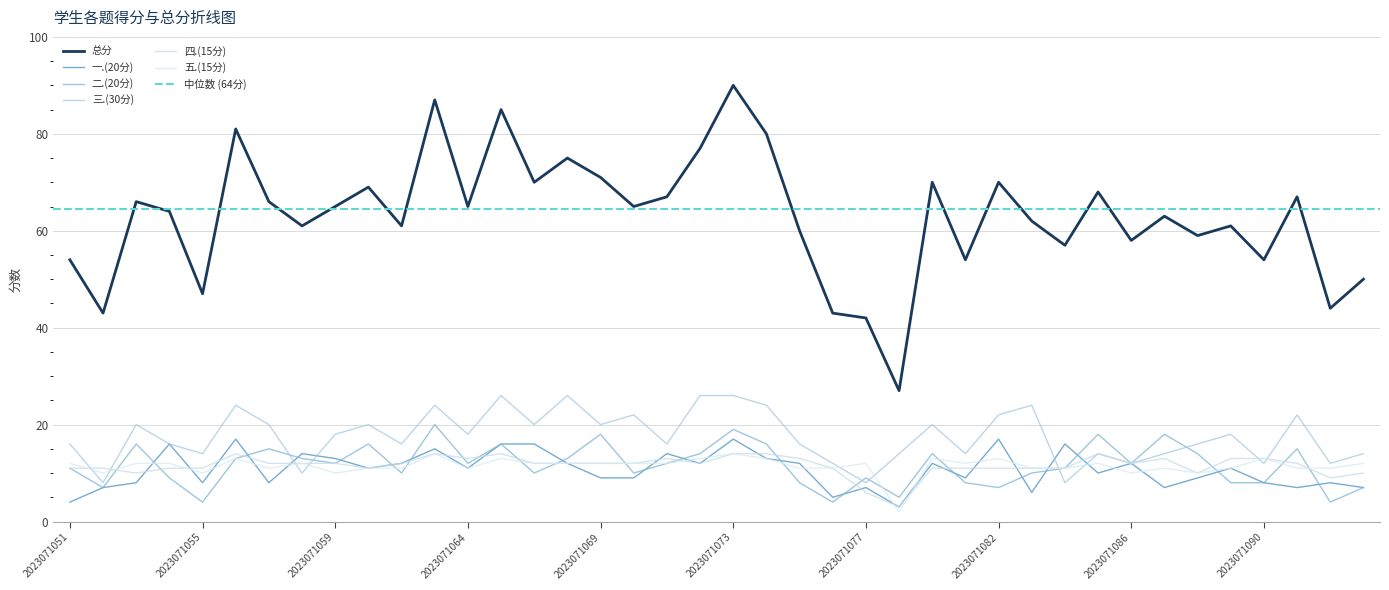

What is the minimum value shown in the chart?

2